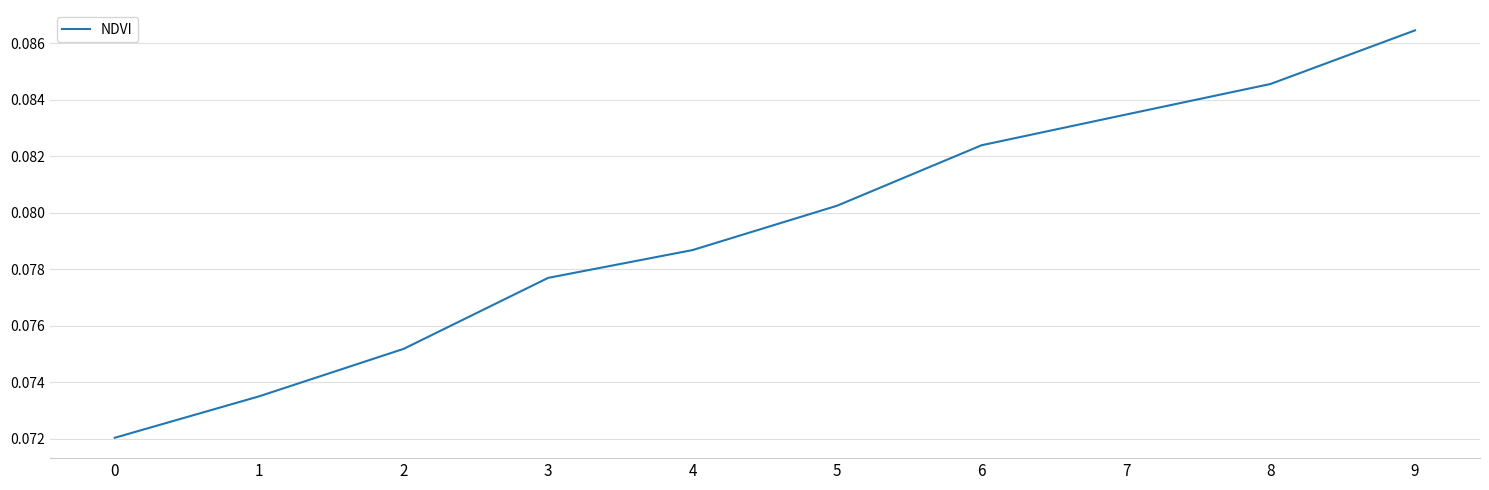

Rank the categories by value from lowest to highest.

0, 1, 2, 3, 4, 5, 6, 7, 8, 9